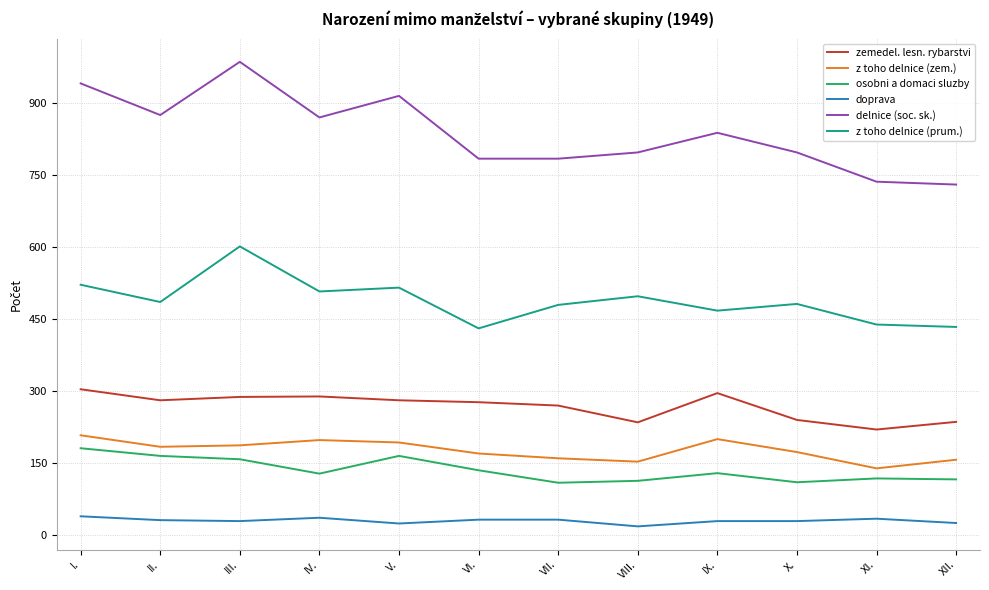

Which category has the lowest value in the zemedel. lesn. rybarstvi series?

XI.